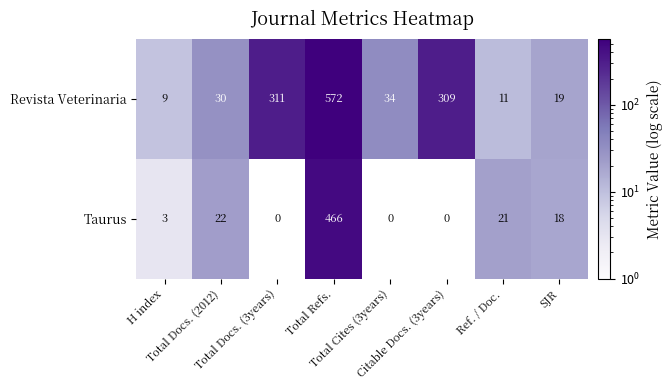

Count the number of data series in this chart.

2